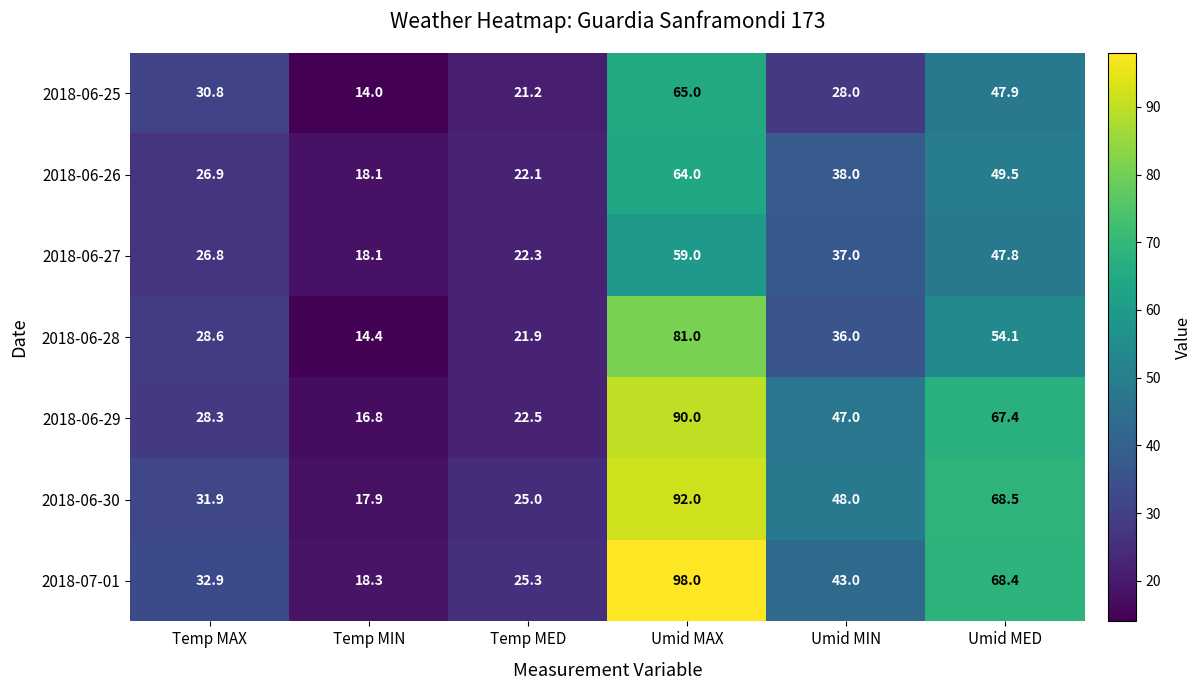

At which label is 2018-07-01 closest to 58?

Umid MED